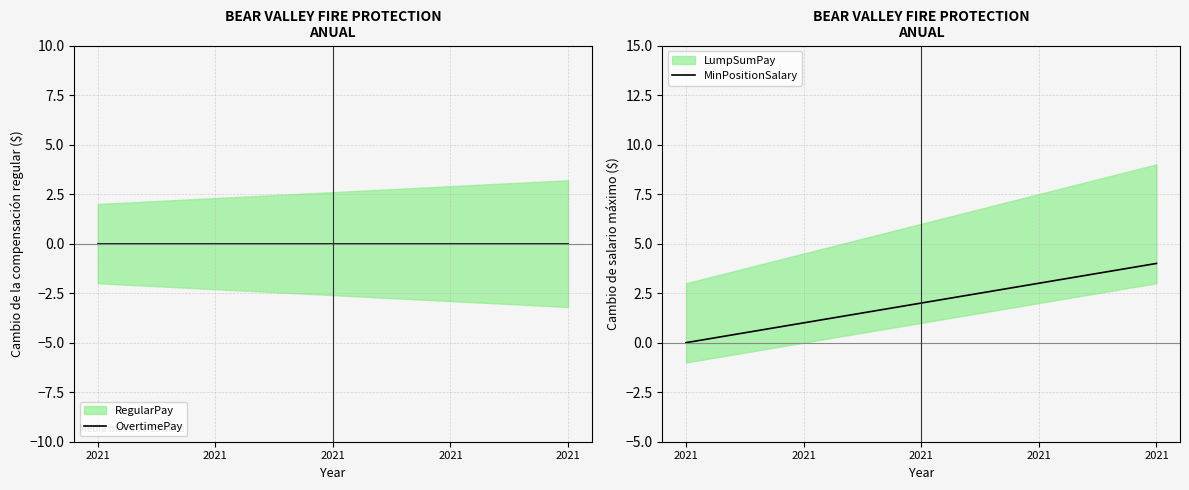

The MinPositionSalary series shows 1 at 2021. True or false?

True